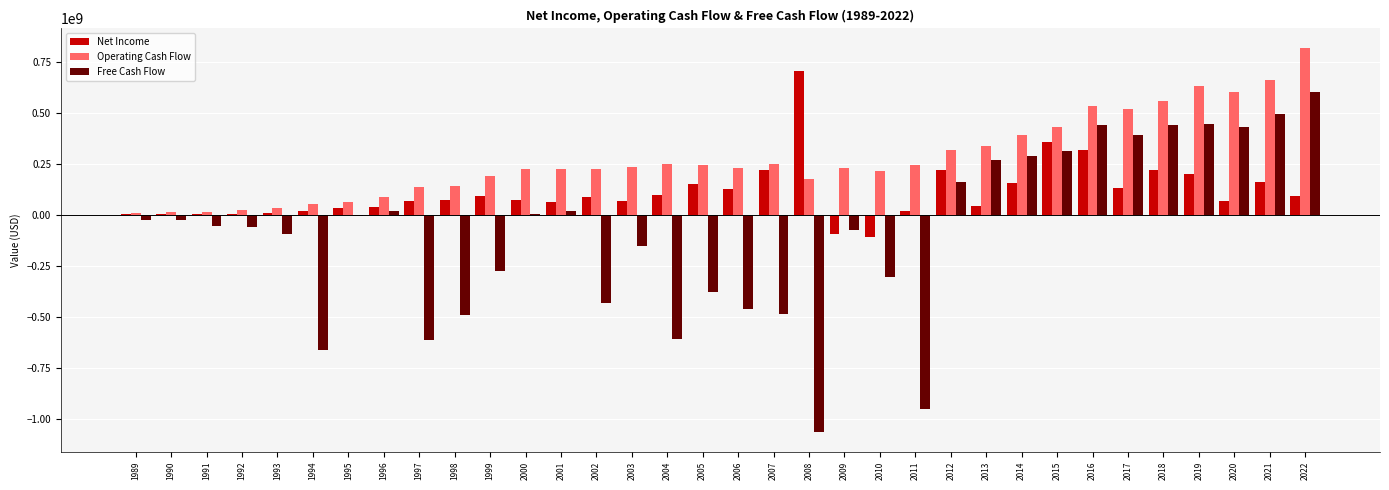

The value of Free Cash Flow at 2006 is -457028000. True or false?

True